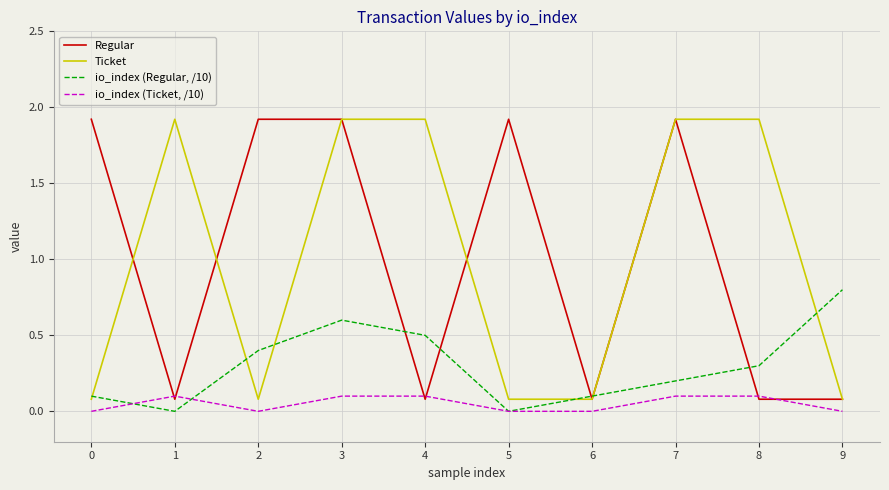

Read the Regular value at 8.

0.1